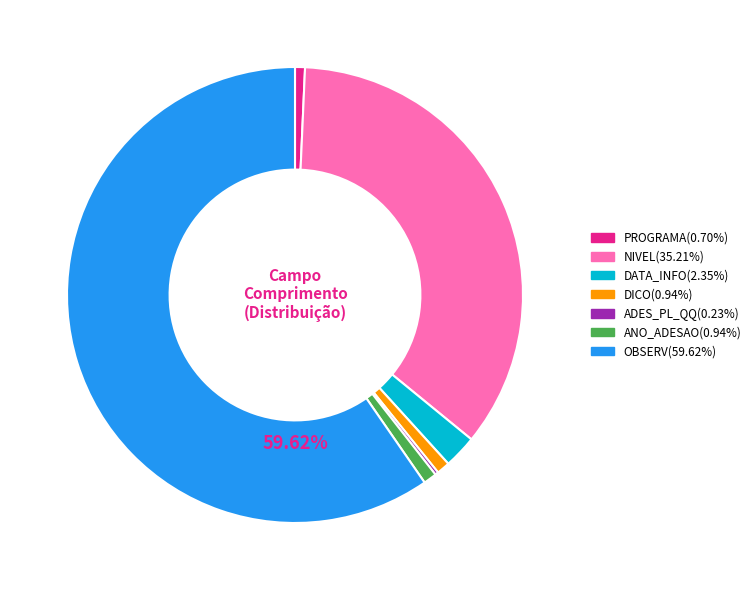

What is the largest slice in the pie chart?

OBSERV